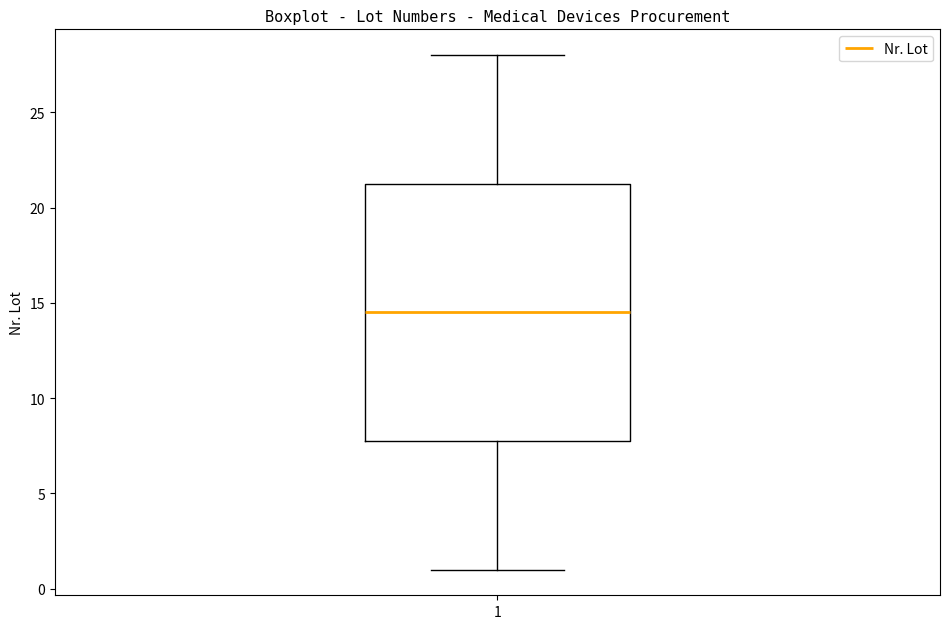

Transcribe this box plot: give where the median line is, the range the box spans, and where the two whiskers end, as read against the y-axis. The values are not printed on the chart, so give them approximately, as read against the axis.

median 14.5, box 8.0 to 21.5, whiskers 1.0 to 28.0